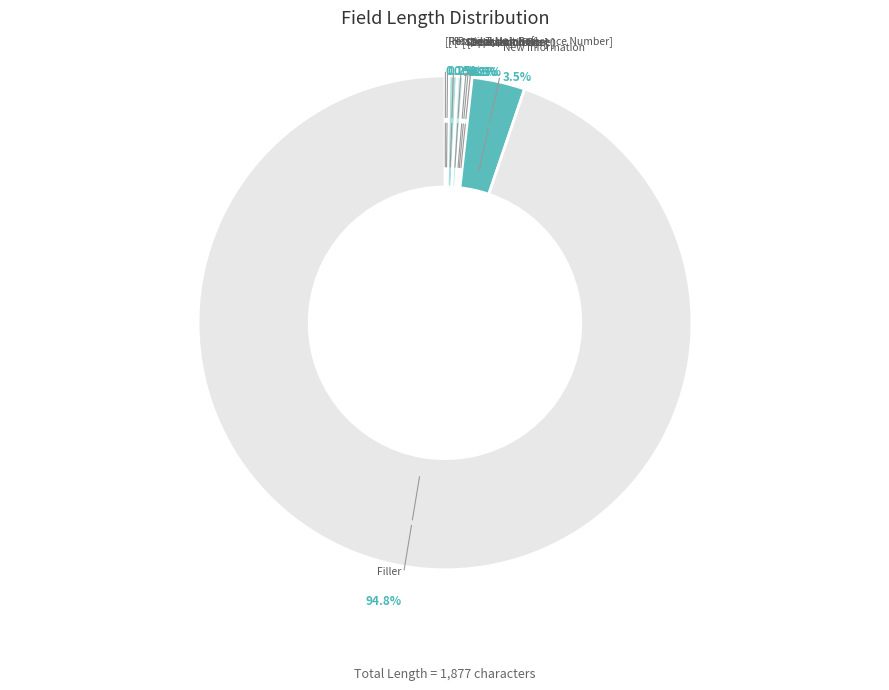

What portion of the pie excludes [Separation Date]?

99.6%